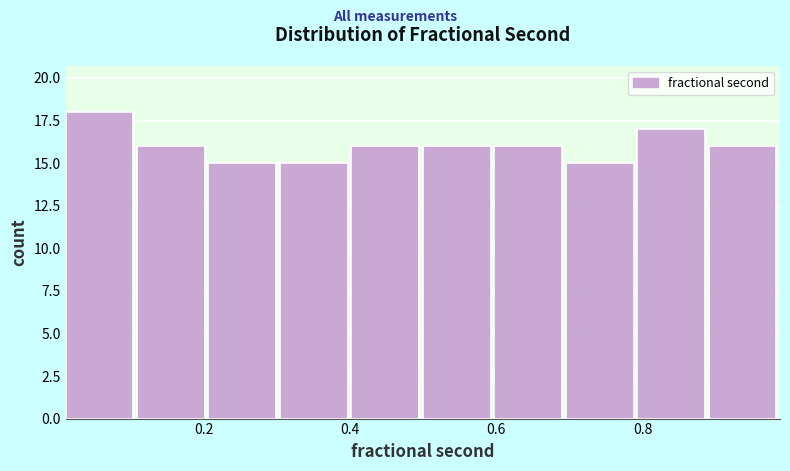

What is the height of the bar covering 0.20 to 0.30 on the x-axis? Neither the bar edges nor the heights are printed on the chart, so give them approximately, as read against the axes.

15